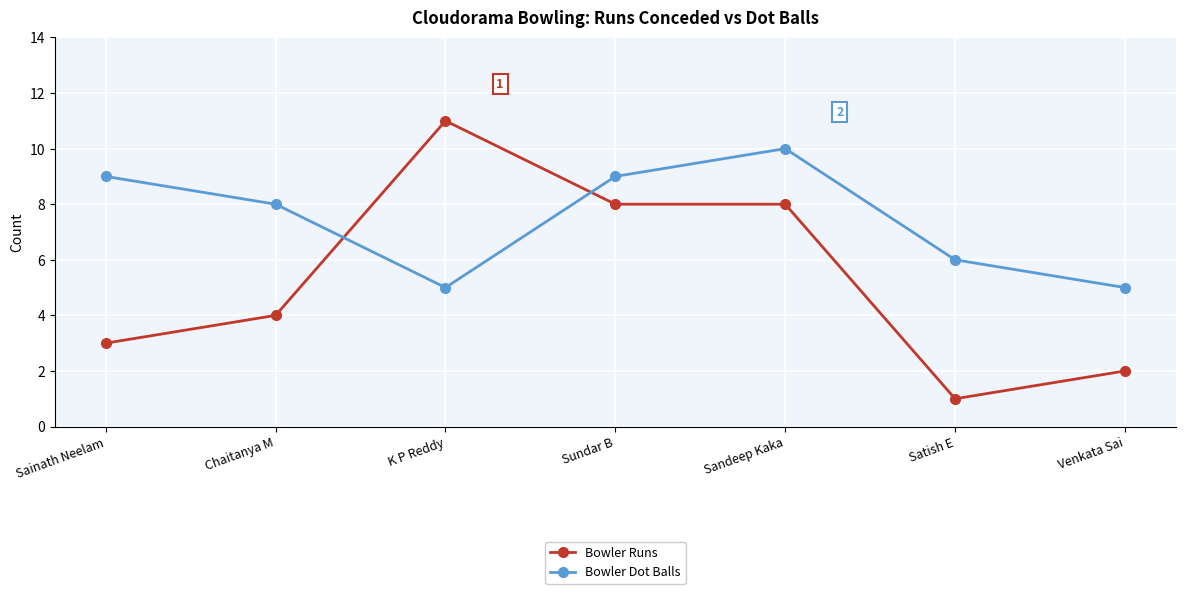

Reading left to right, what are all the values shown in this chart?

Bowler Runs: Sainath Neelam=3	Chaitanya M=4	K P Reddy=11	Sundar B=8	Sandeep Kaka=8	Satish E=1	Venkata Sai=2
Bowler Dot Balls: Sainath Neelam=9	Chaitanya M=8	K P Reddy=5	Sundar B=9	Sandeep Kaka=10	Satish E=6	Venkata Sai=5